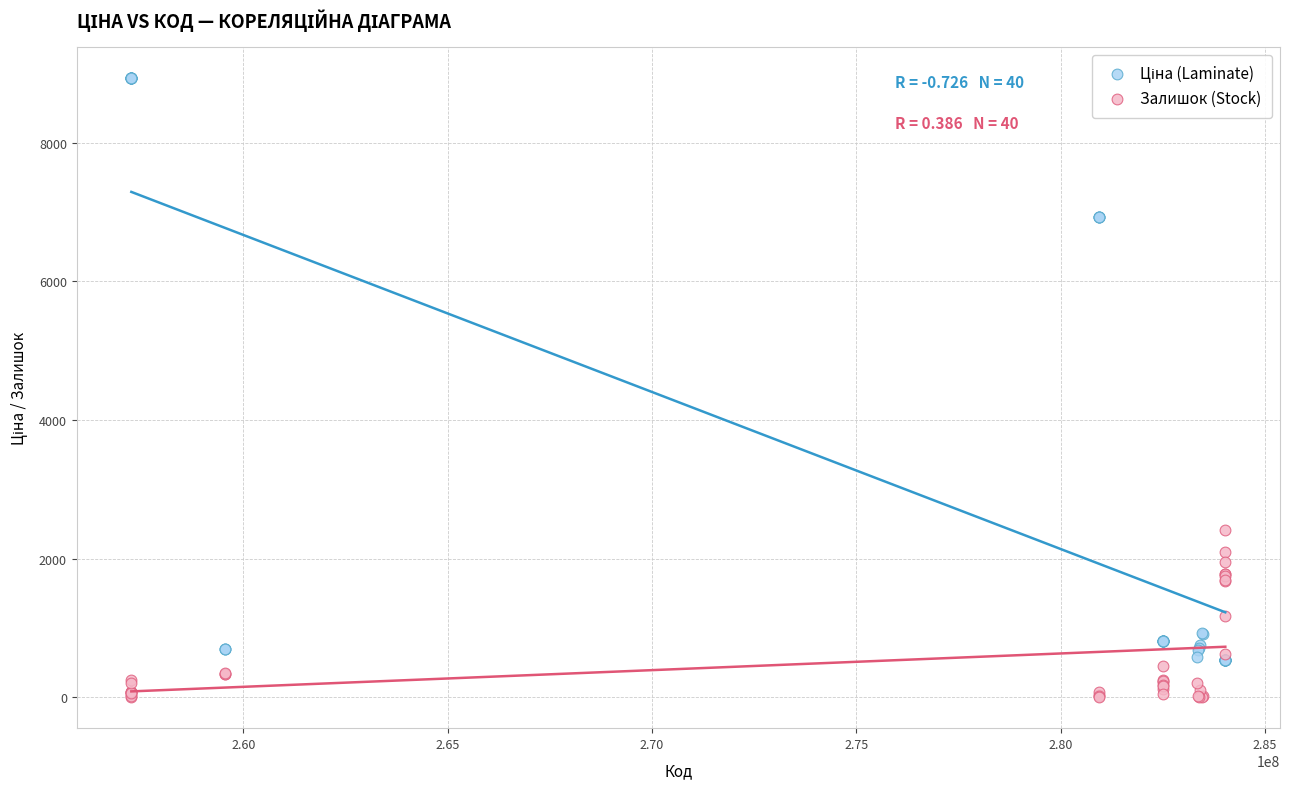

Across all series, what Y value is closest to 4468?

2419.0